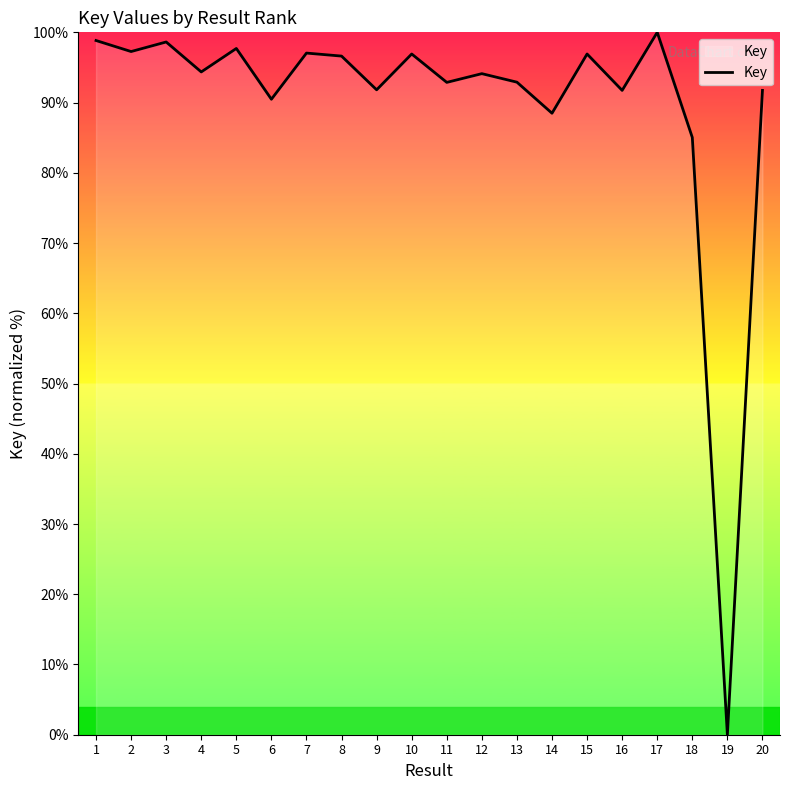

Is it true that the value at 15 is 96.9?

True